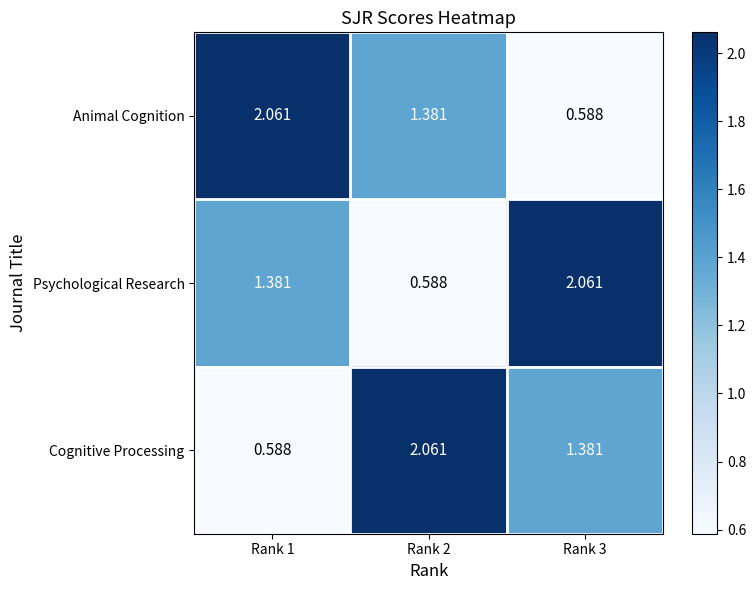

Which series changed the most between Rank 2 and Rank 3?

Psychological Research